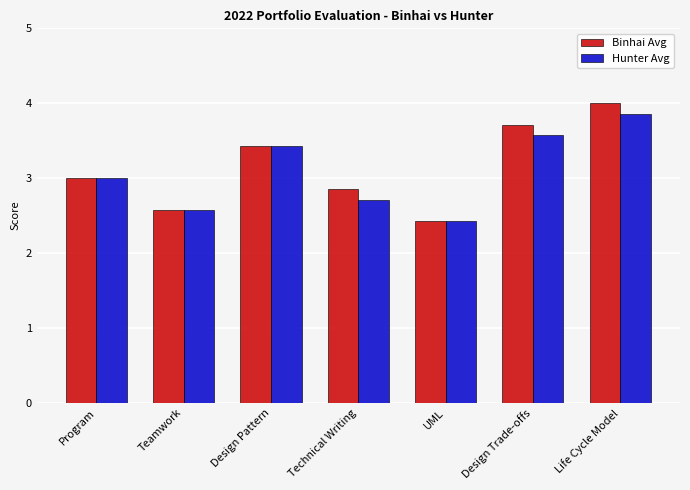

How many groups of bars are there?

7